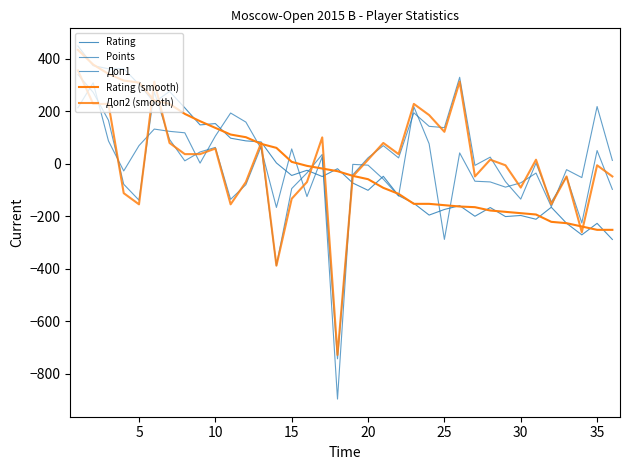

What is the smallest value displayed?

-895.5